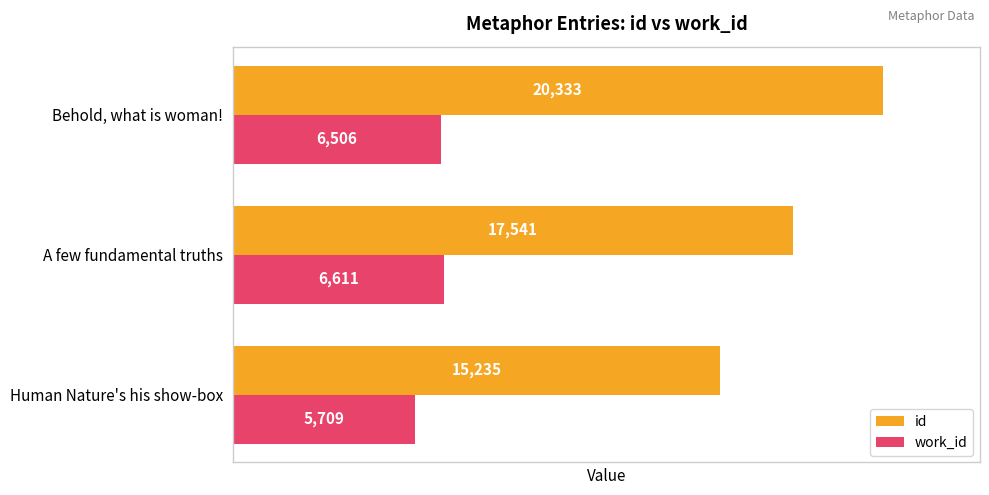

Count the work_id values in the range 5709 to 6611.

3